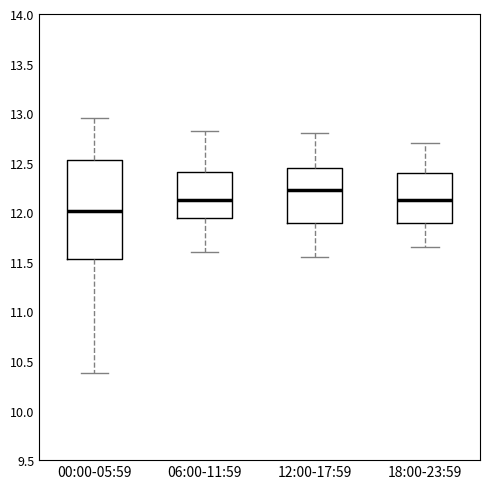

Which box's median line is the lowest?

00:00-05:59